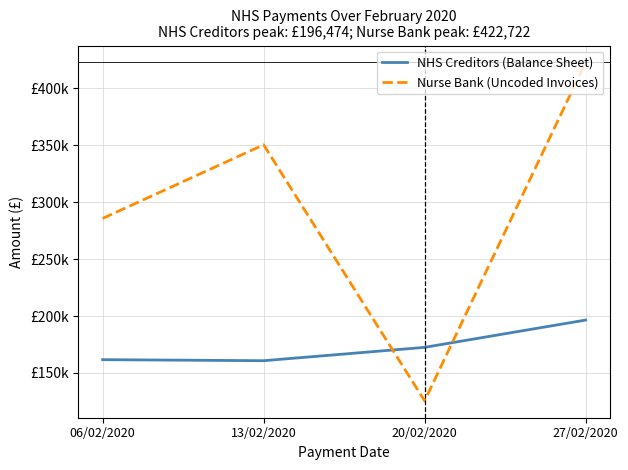

What is the difference between the maximum and second lowest values in the NHS Creditors (Balance Sheet) series?

34762.9